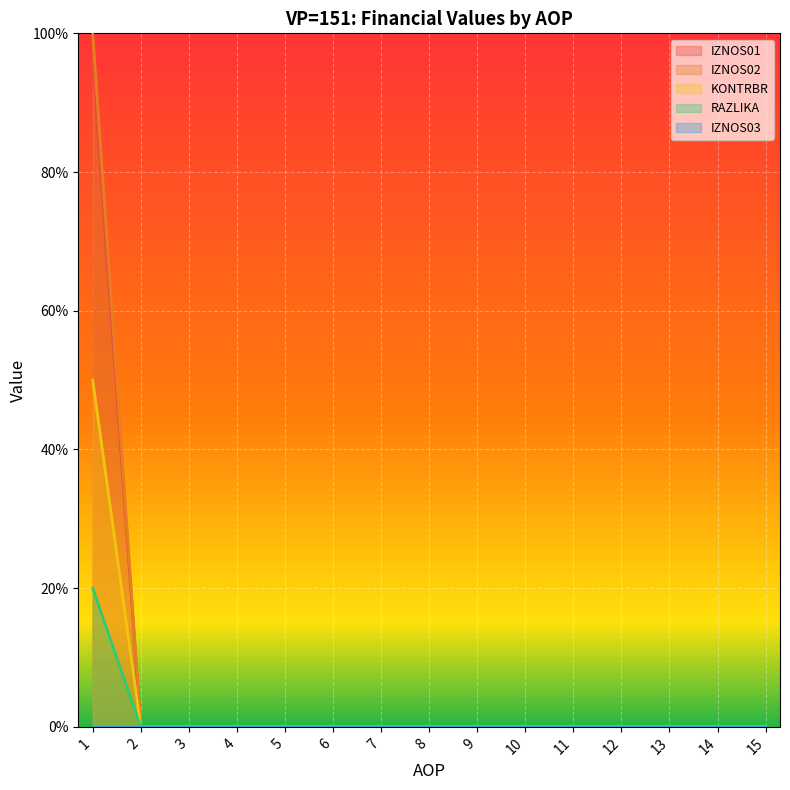

True or false: IZNOS02 and RAZLIKA intersect in this chart.

False